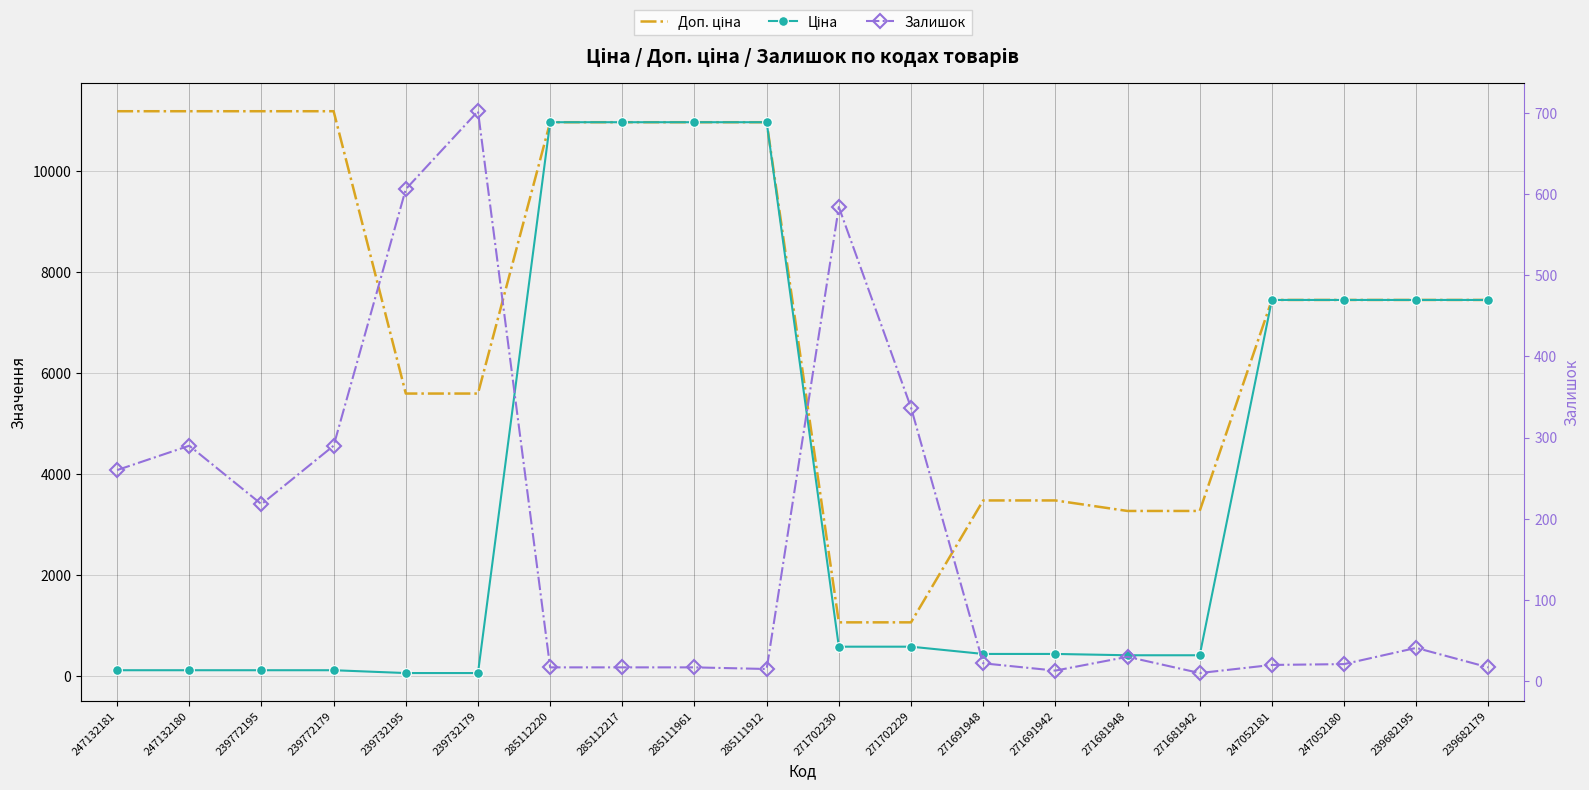

Which category has the highest value in the Залишок series?

239732179